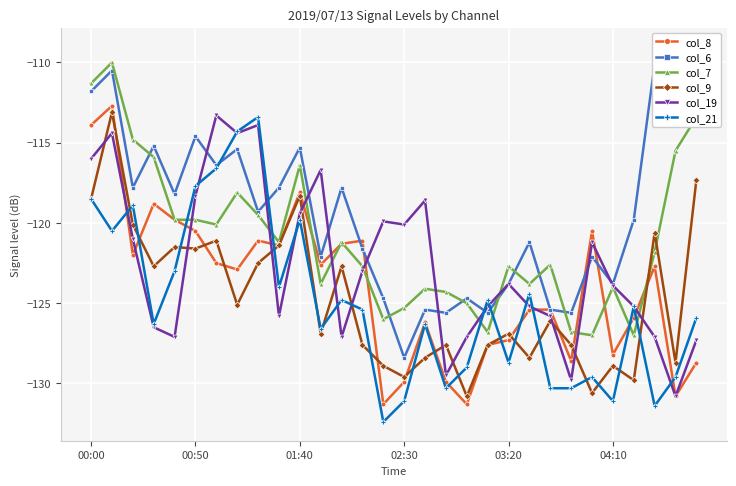

What is the total value across all series at 8?

-709.7